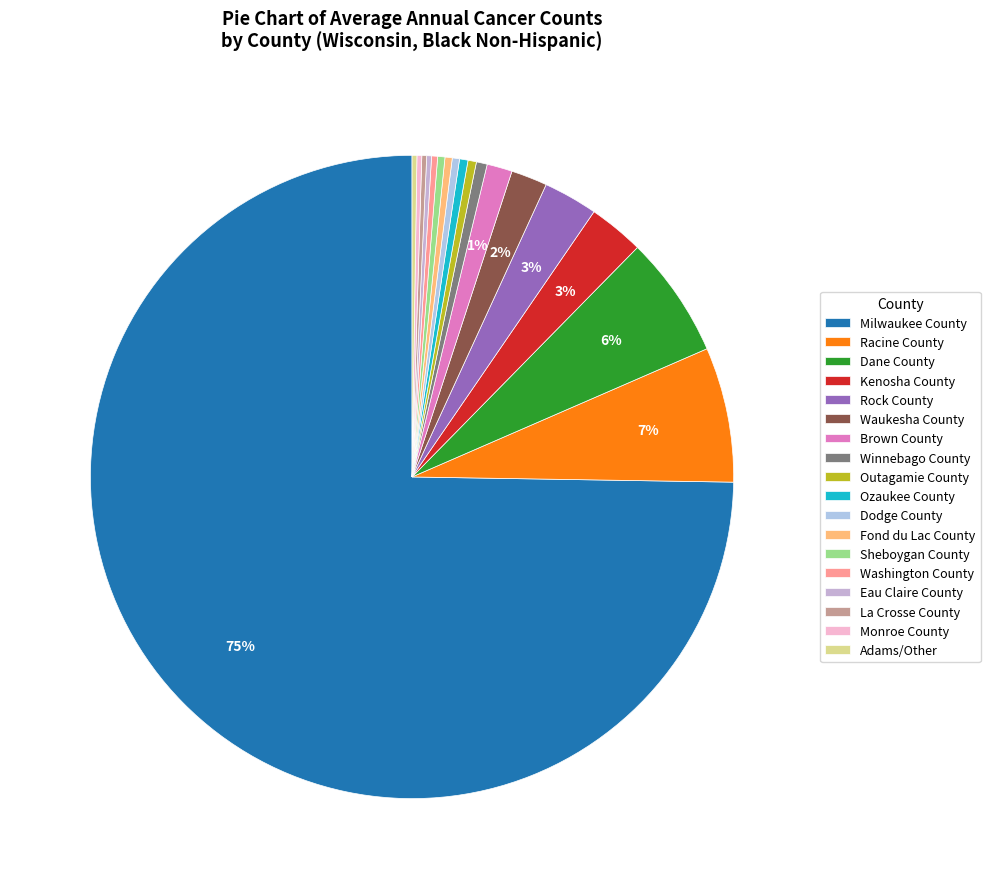

Is the sum of Brown County and Dodge County greater than half?

No